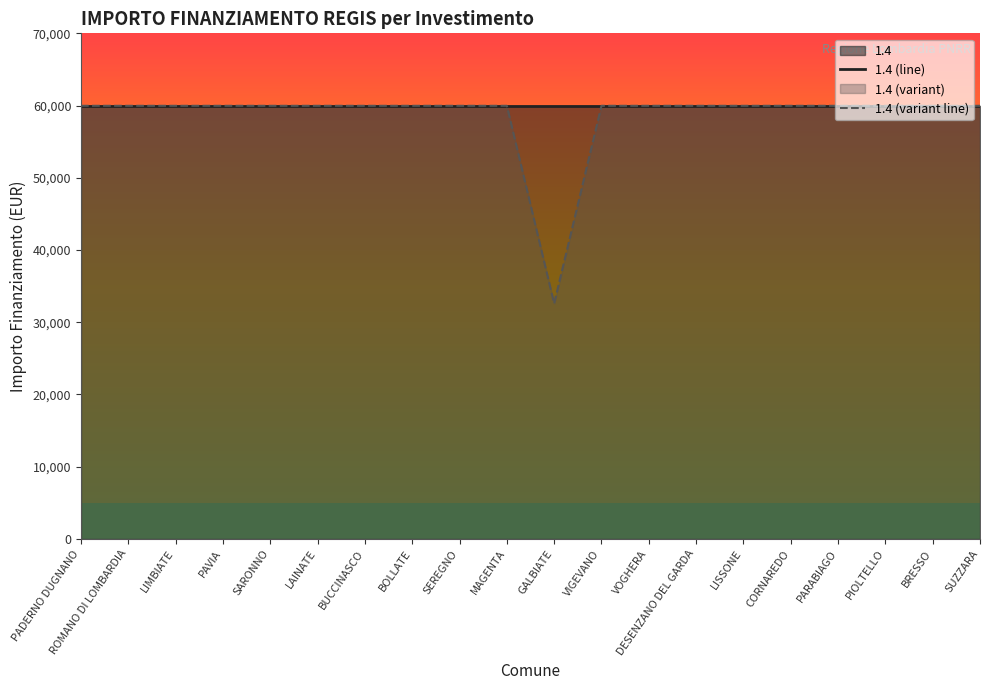

Which category has the highest value in the 1.4 (line) series?

PADERNO DUGNANO